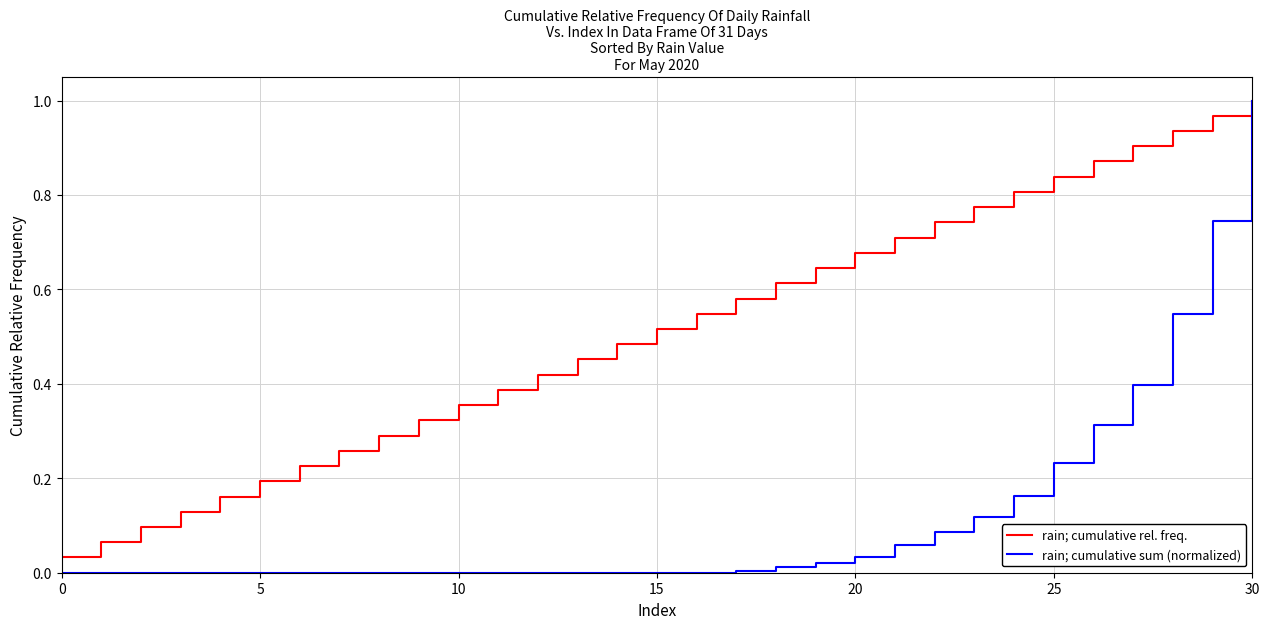

Which series has the widest spread of values?

rain; cumulative sum (normalized)